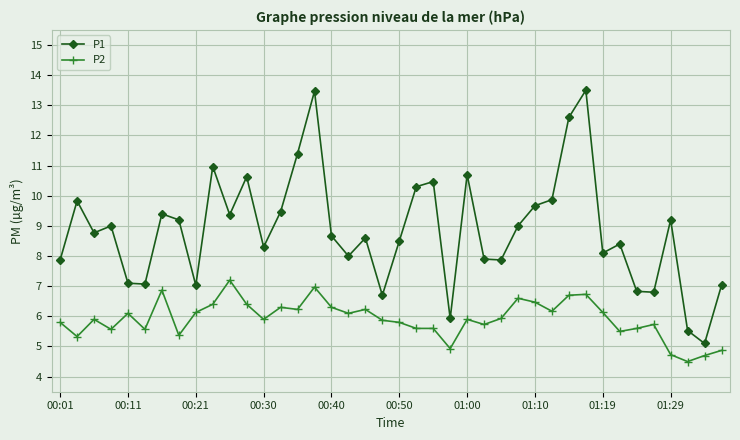

What is the average value of the P1 series?

8.9